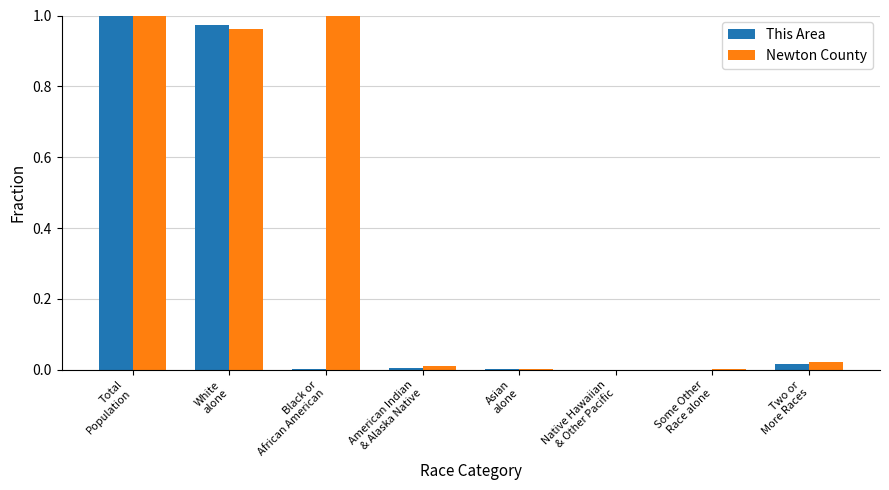

At which label is This Area closest to 0?

Native Hawaiian
& Other Pacific